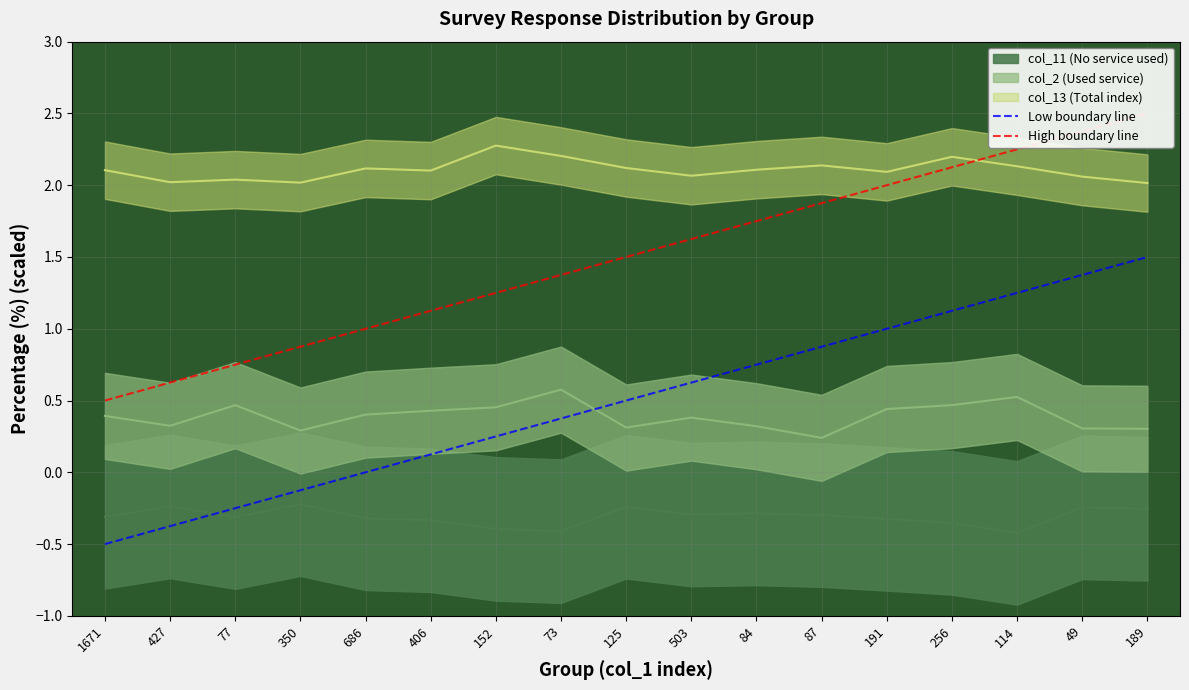

What is the spread (max minus min) of values at 125?

1.0